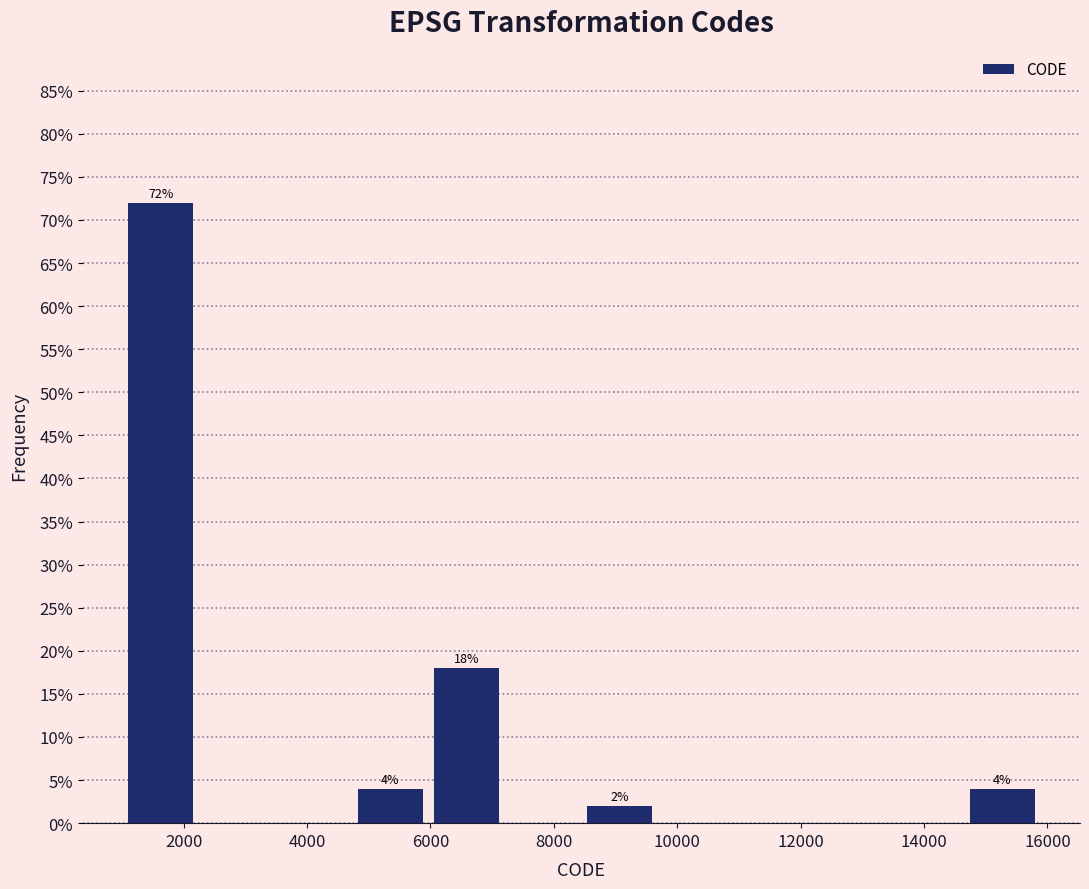

Over which range of the x-axis is the bar tallest?

1200 to 2400